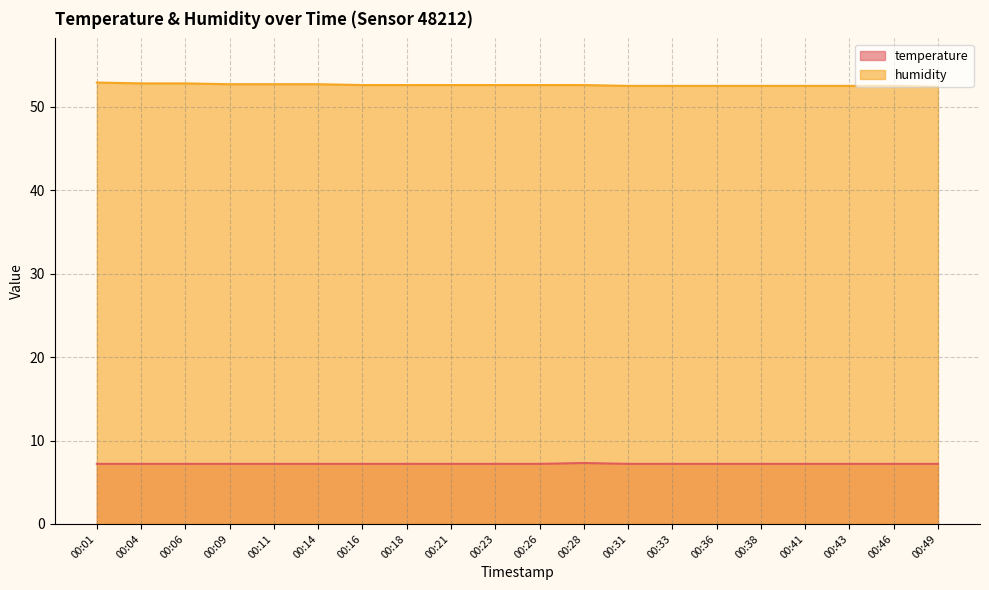

Reading left to right, list all the values displayed in this chart.

temperature: 7.2	7.2	7.2	7.2	7.2	7.2	7.2	7.2	7.2	7.2	7.2	7.3	7.2	7.2	7.2	7.2	7.2	7.2	7.2	7.2
humidity: 52.9	52.8	52.8	52.7	52.7	52.7	52.6	52.6	52.6	52.6	52.6	52.6	52.5	52.5	52.5	52.5	52.5	52.5	52.5	52.4